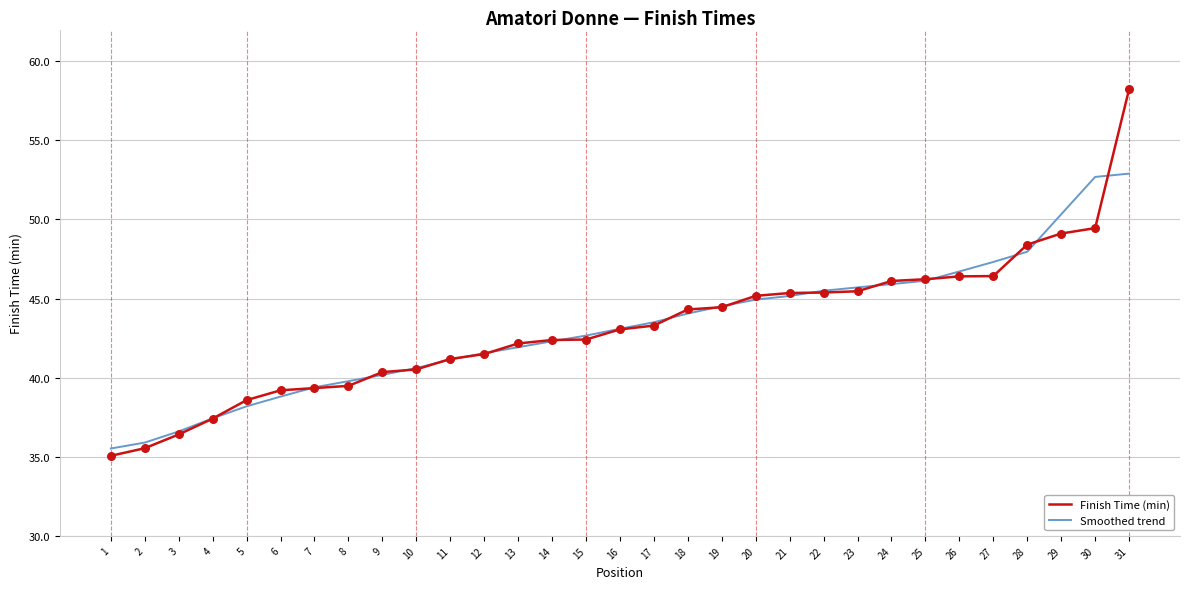

Which series has the widest spread of values?

Finish Time (min)